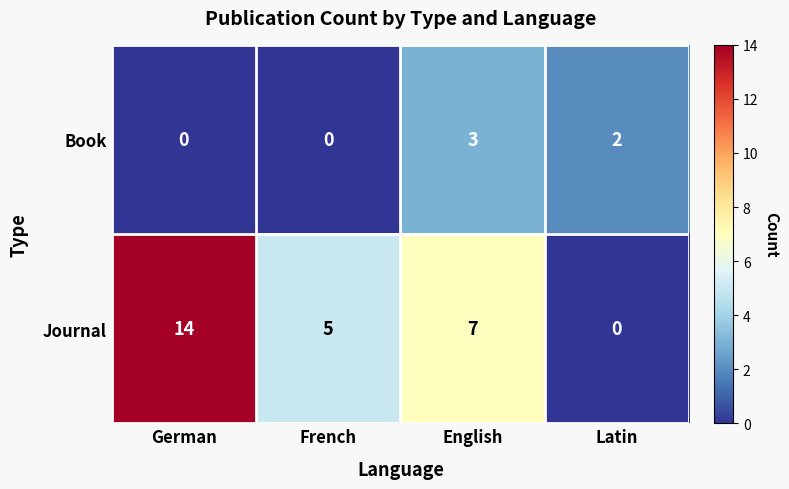

True or false: Journal has a value of 1 at French.

False